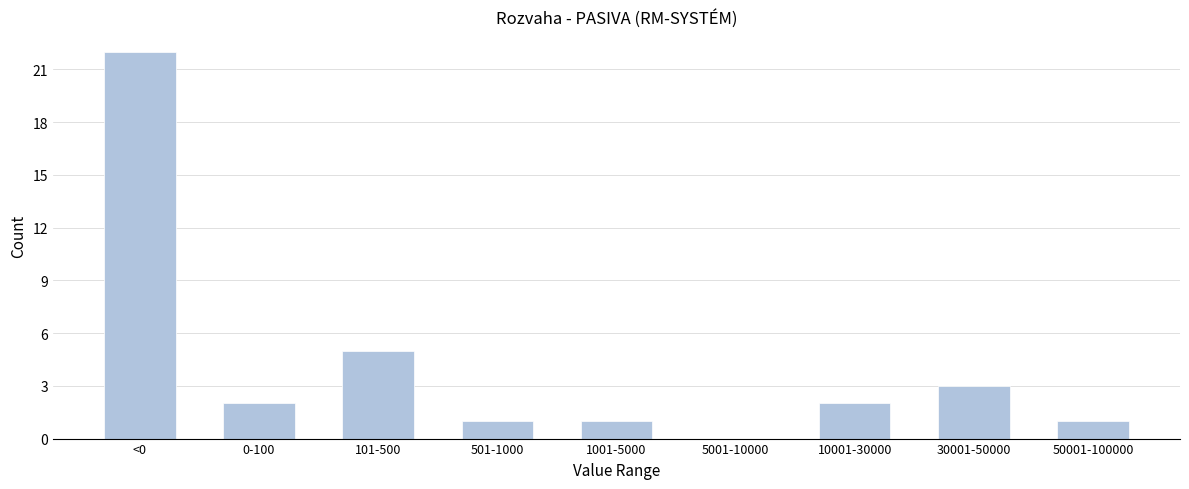

Reading left to right, list all the values displayed in this chart.

<0=22	0-100=2	101-500=5	501-1000=1	1001-5000=1	5001-10000=0	10001-30000=2	30001-50000=3	50001-100000=1